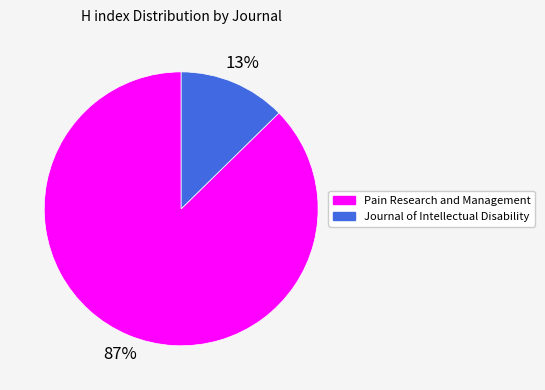

Do Journal of Intellectual Disability and Pain Research and Management together represent more than half of the pie?

Yes